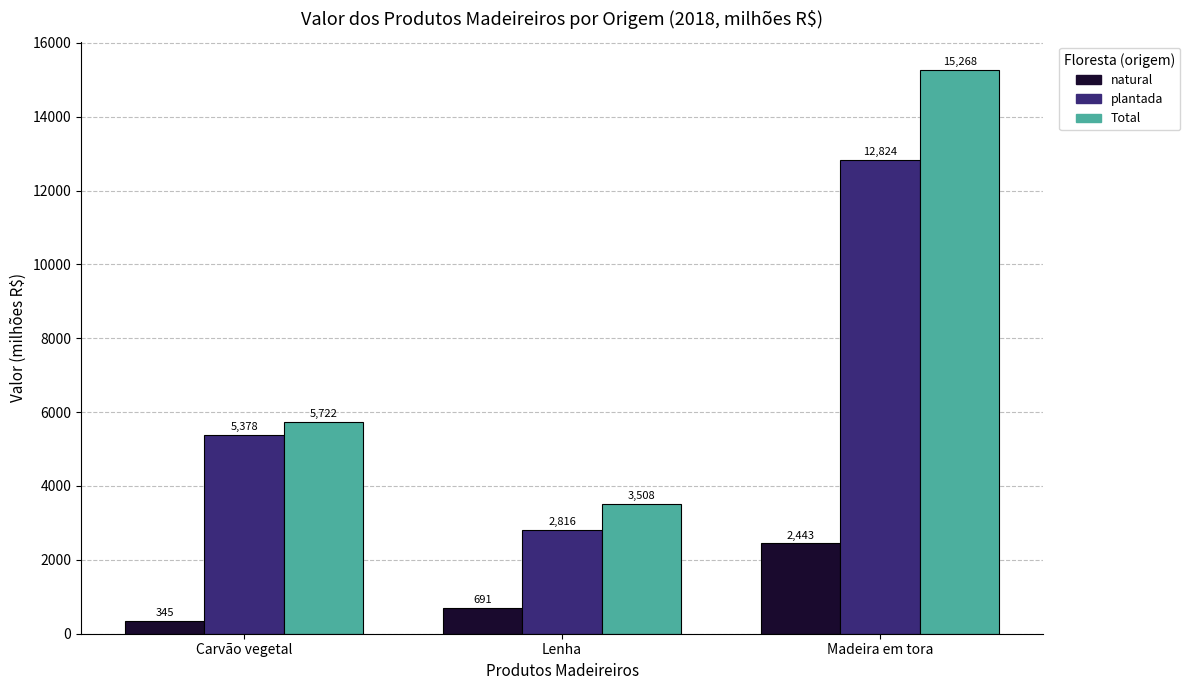

What is the difference between the maximum and minimum values in the natural series?

2098.8